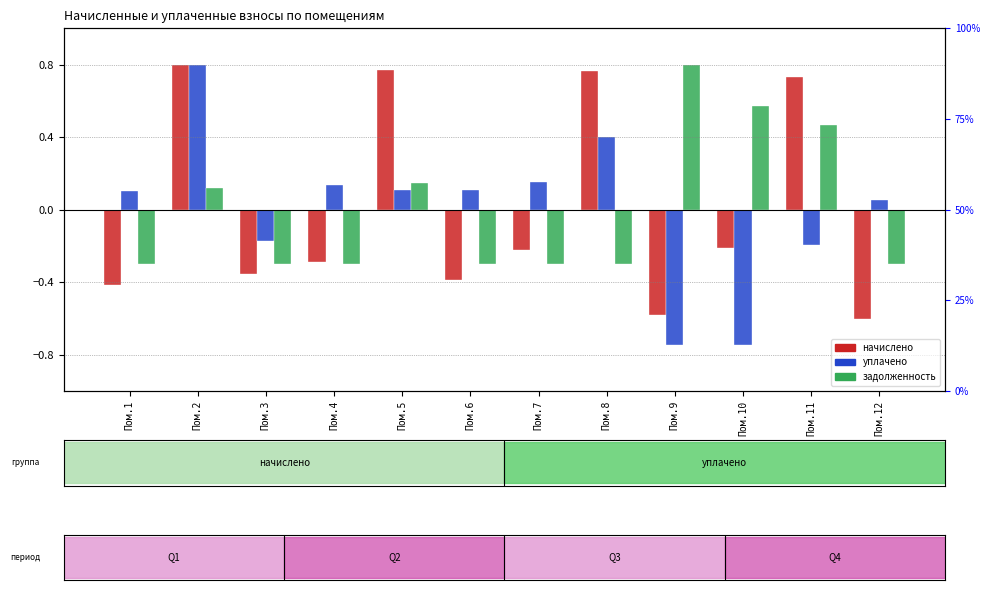

At which category is the sum across all series the highest?

Пом.2